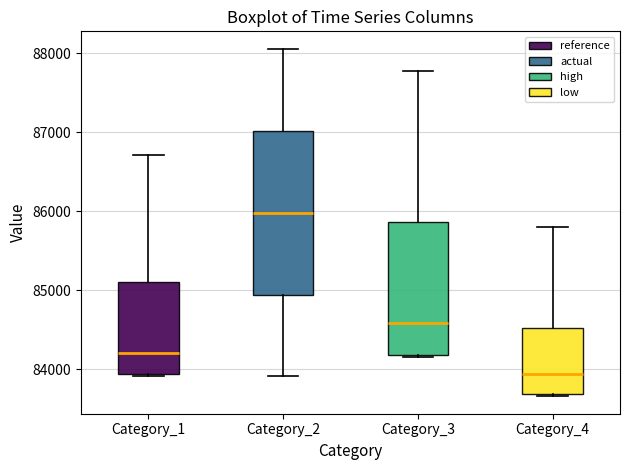

Where is the lower edge of the box for Category_1 on the y-axis? The values are not printed on the chart, so give them approximately, as read against the axis.

83900